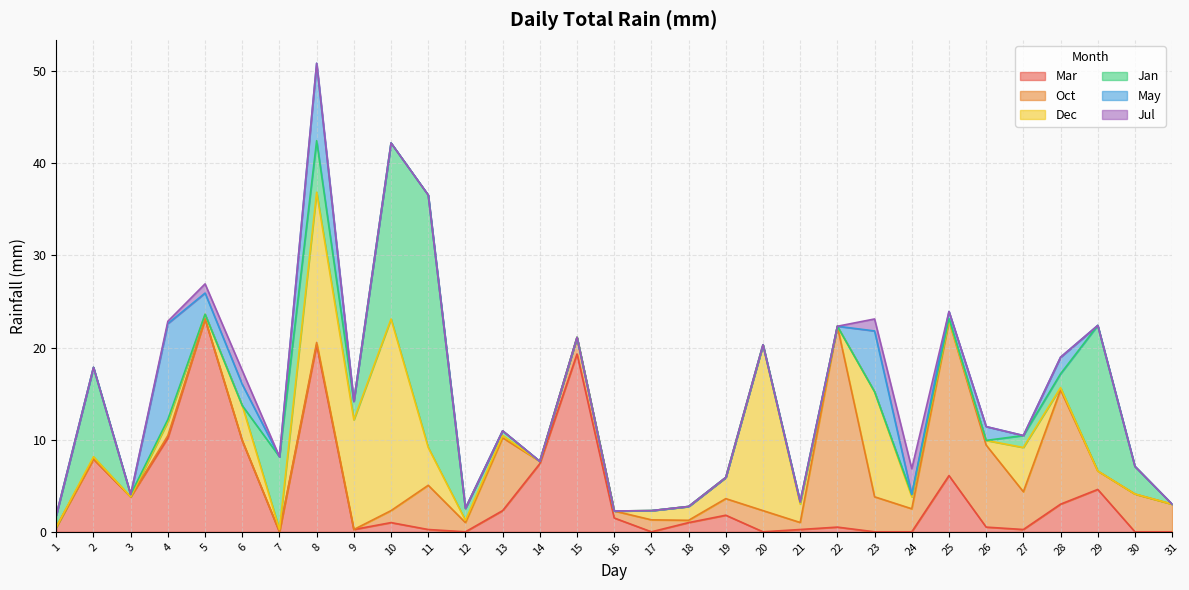

Between which two adjacent categories do May and Jul first intersect?

23 and 24